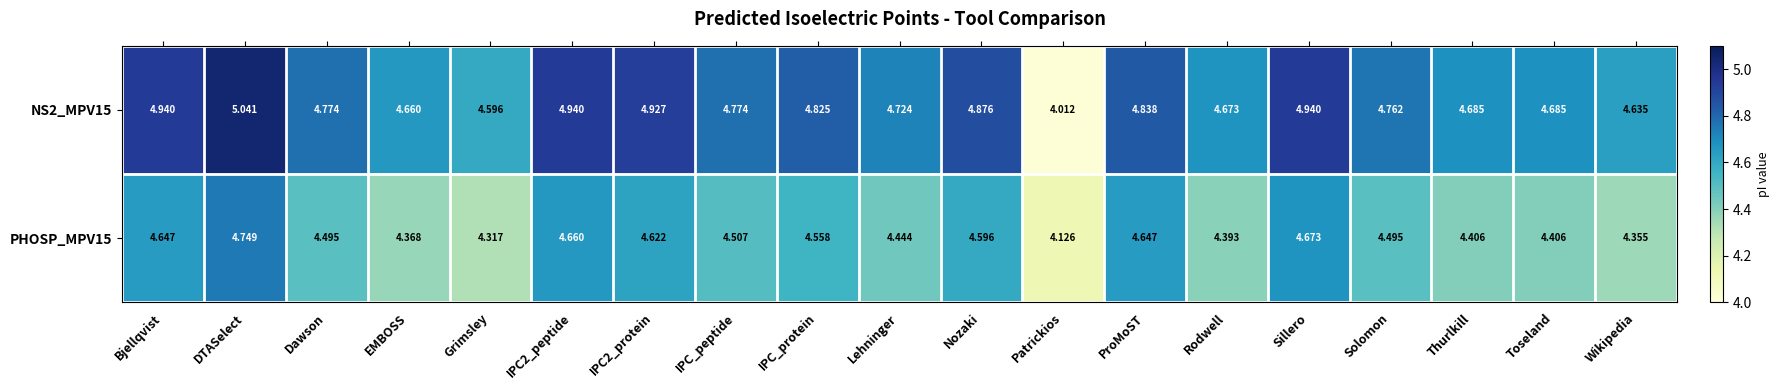

Between DTASelect and Rodwell, which series saw the biggest shift?

NS2_MPV15